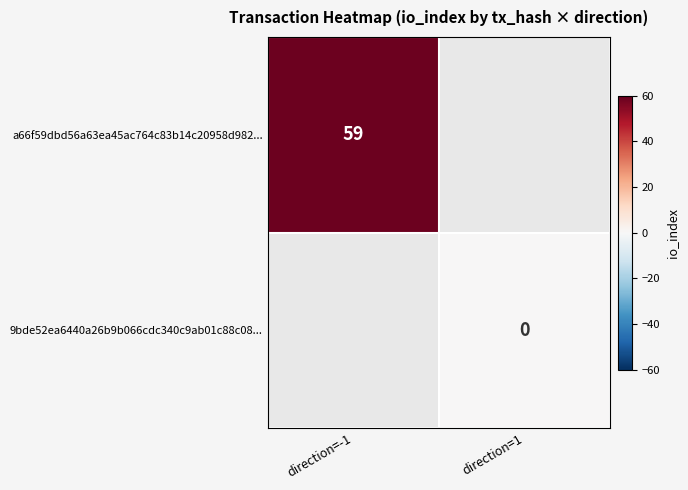

True or false: a66f59dbd56a63ea45ac764c83b14c20958d982... has a value of 59 at direction=-1.

True